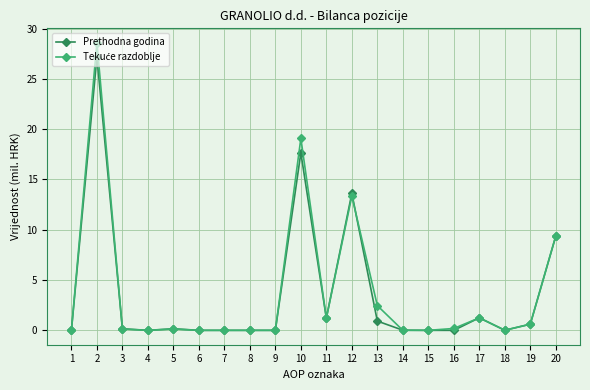

What is the total value across all series at 20?

18.7